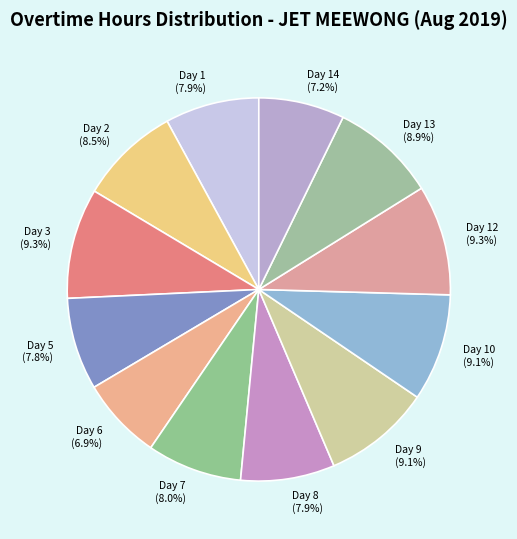

Do Day 12 (9.3%) and Day 8 (7.9%) together represent more than half of the pie?

No